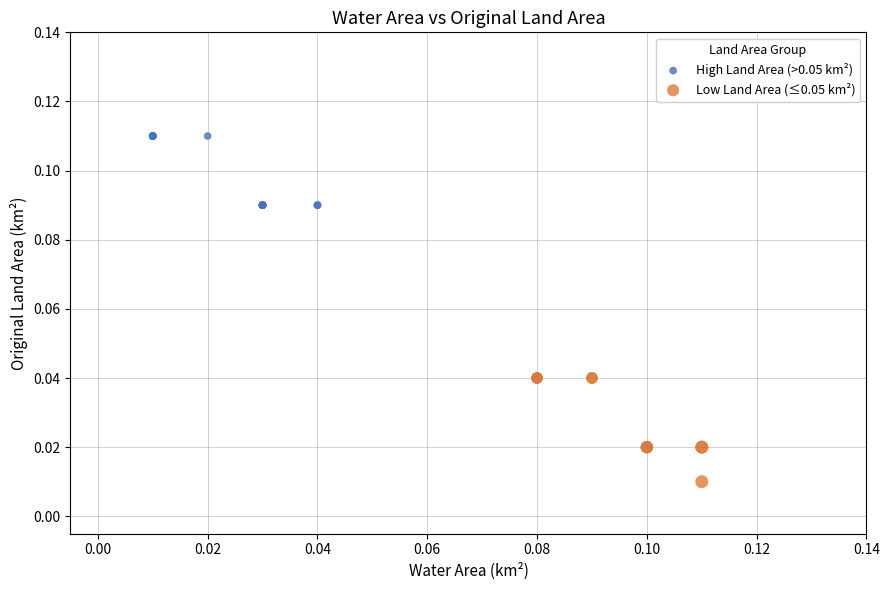

Which series reaches the minimum Y coordinate?

Low Land Area (≤0.05 km²)